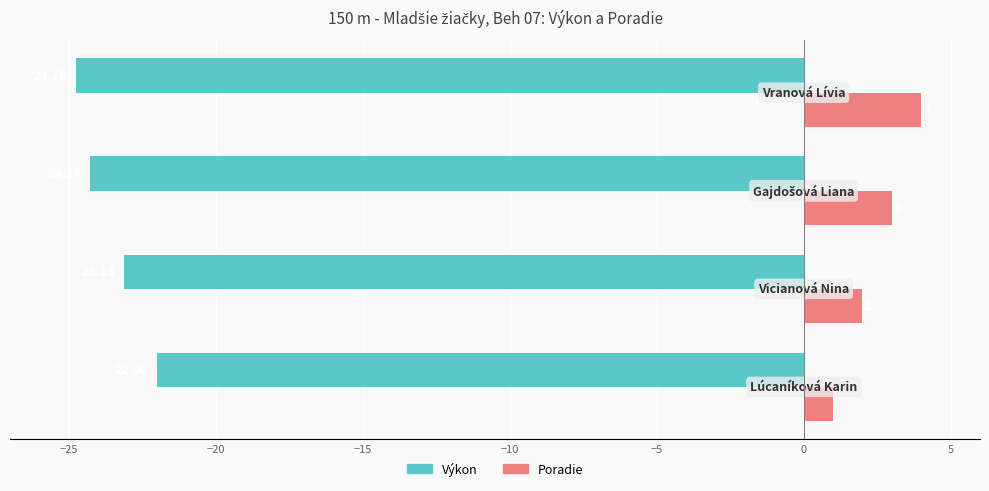

What is the maximum value for Poradie?

4.0